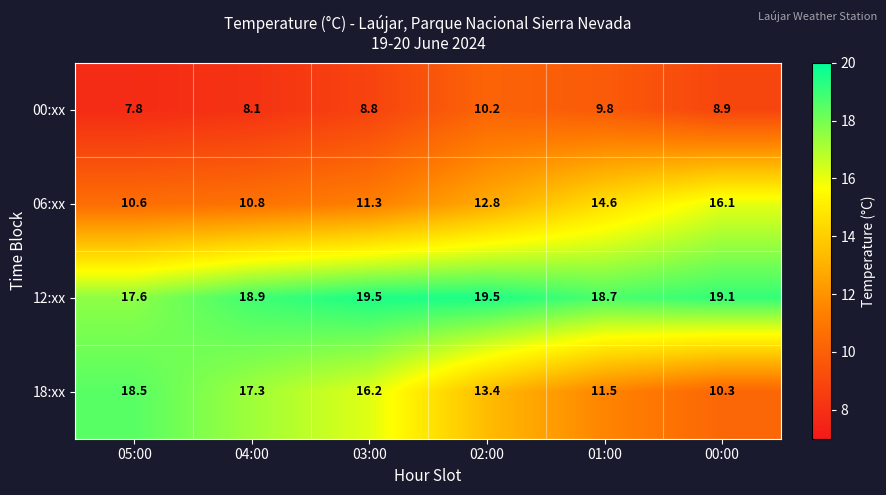

List the series in order of their peak value, lowest first.

00:xx, 06:xx, 18:xx, 12:xx